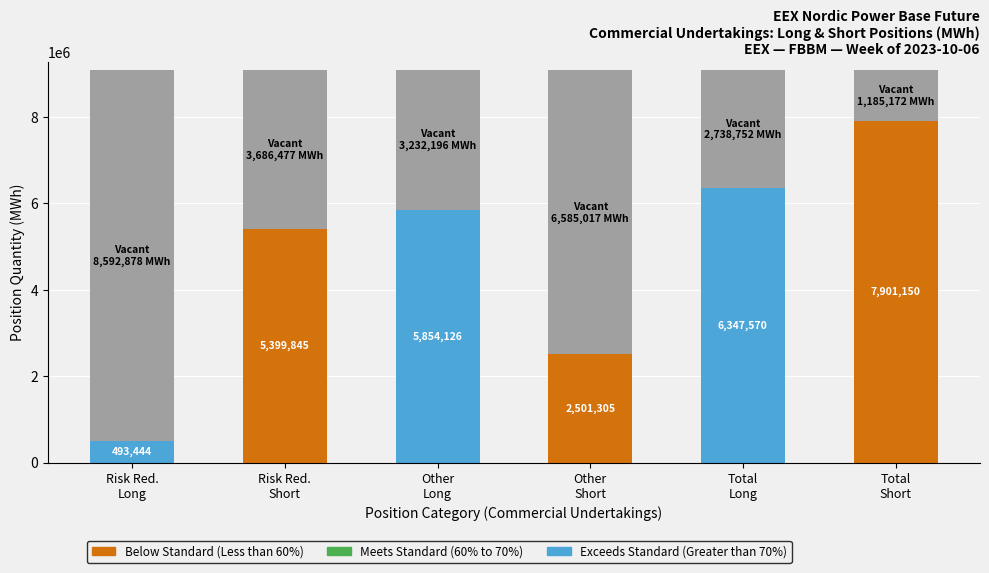

At which label does Below Standard (Less than 60%) first exceed 2501305?

Risk Red.
Short